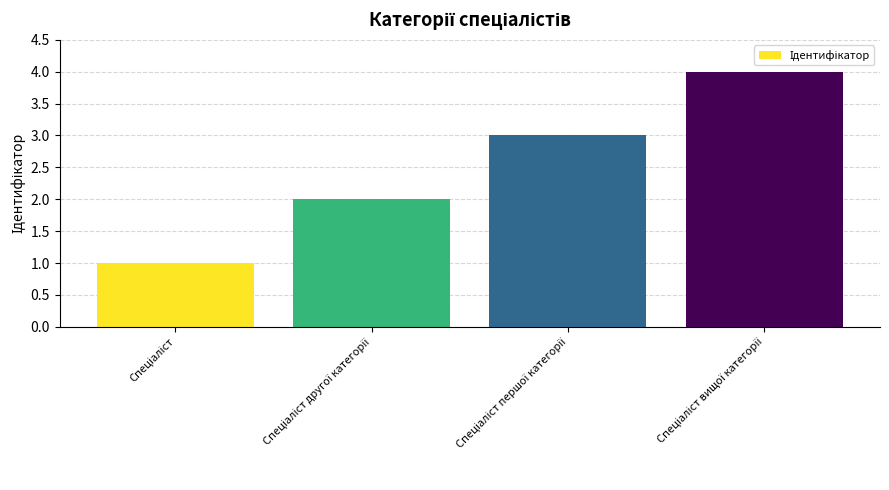

What is the greatest value displayed?

4